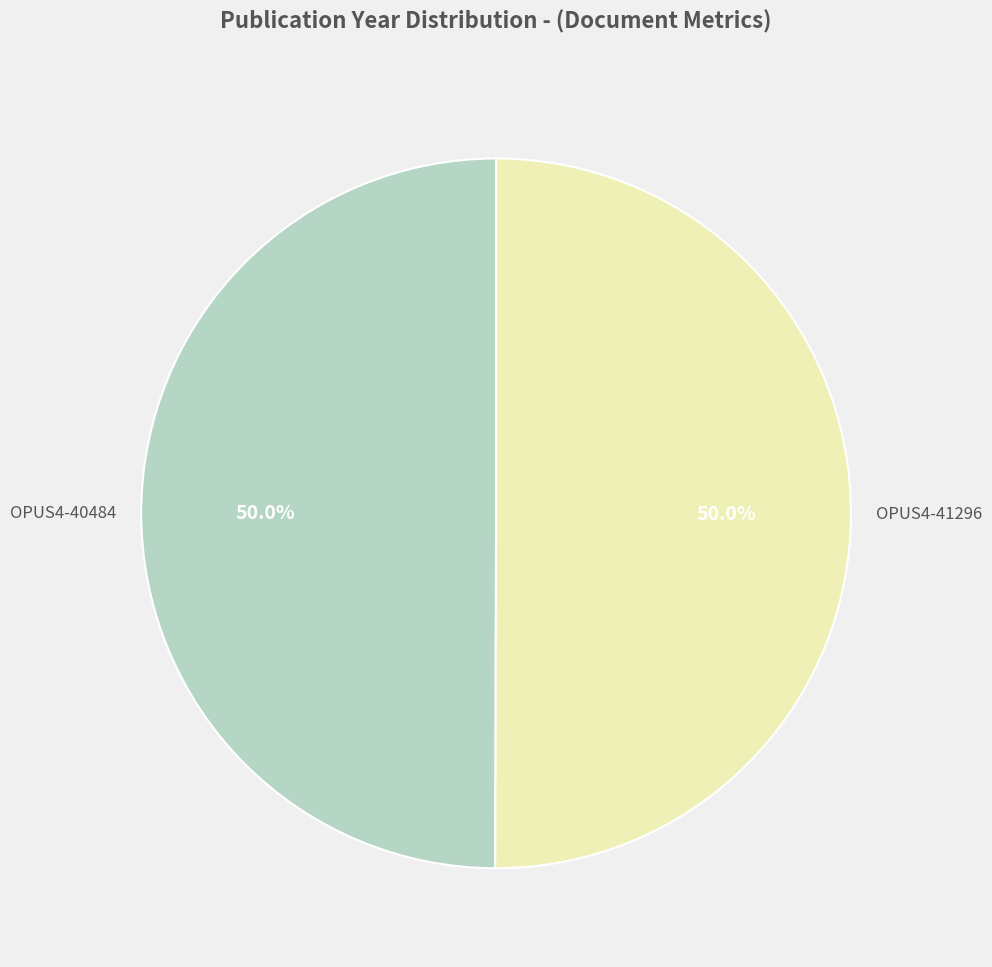

What is the largest slice in the pie chart?

OPUS4-41296